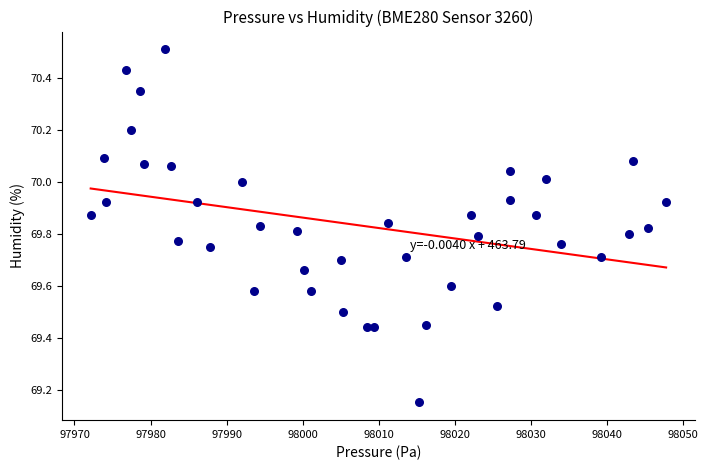

What is the range of X values (max minus min)?

75.6